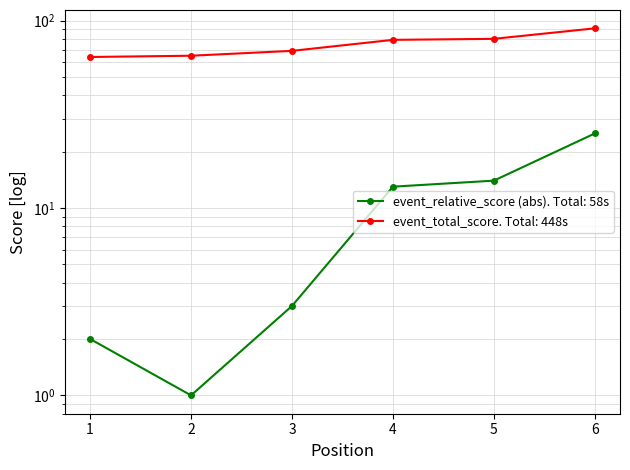

True or false: event_total_score and event_relative_score intersect in this chart.

False